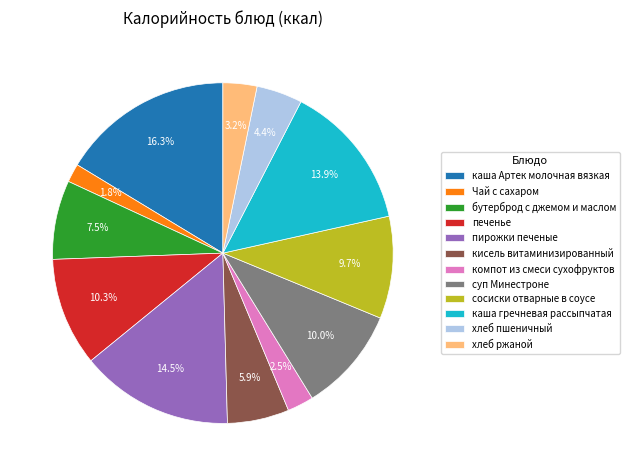

Combined, do хлеб ржаной and компот из смеси сухофруктов account for over 50%?

No